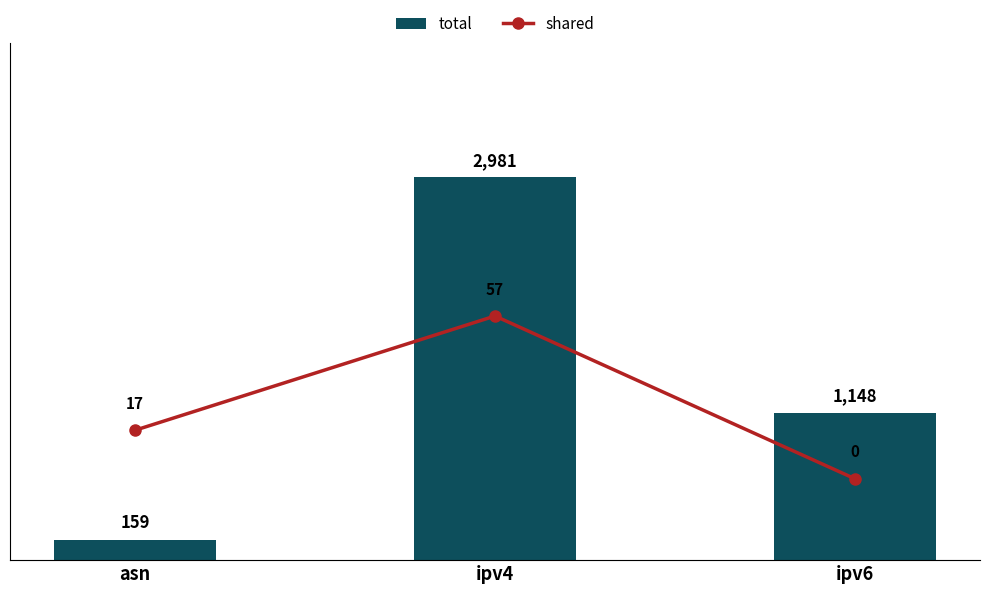

Where is shared nearest to the value 28?

asn